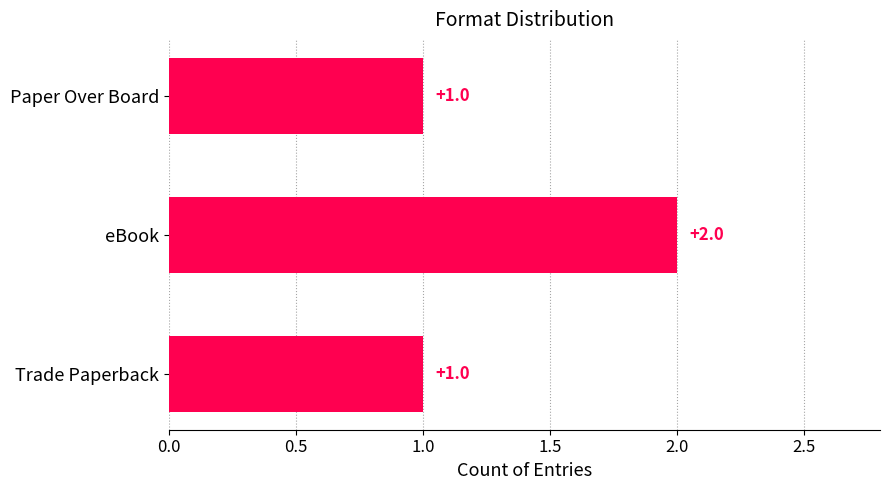

What is the minimum value shown in the chart?

1